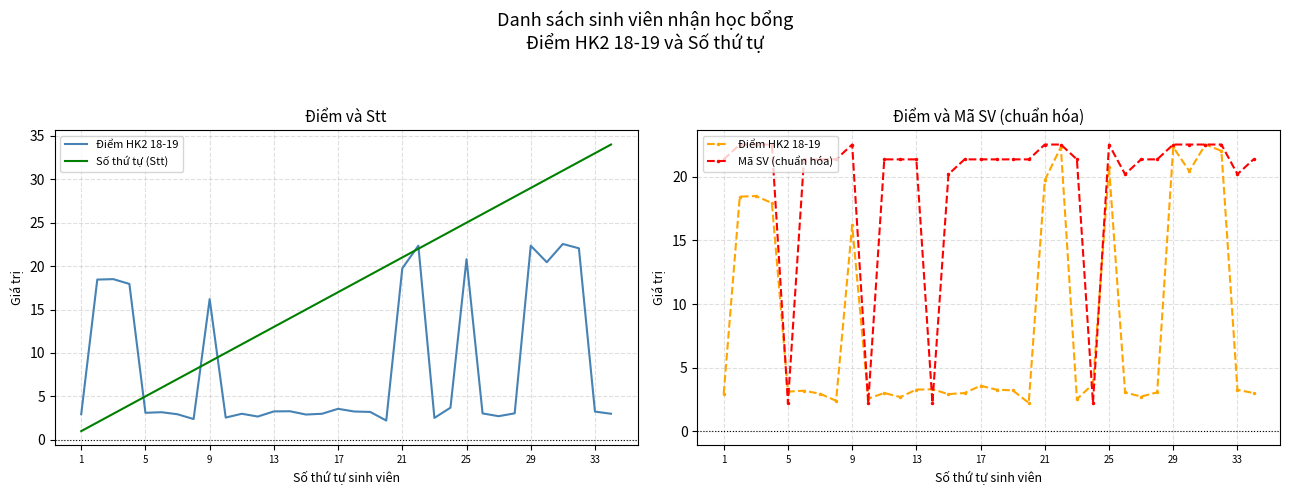

How many values in the Điểm HK2 18-19 series are below 3?

9